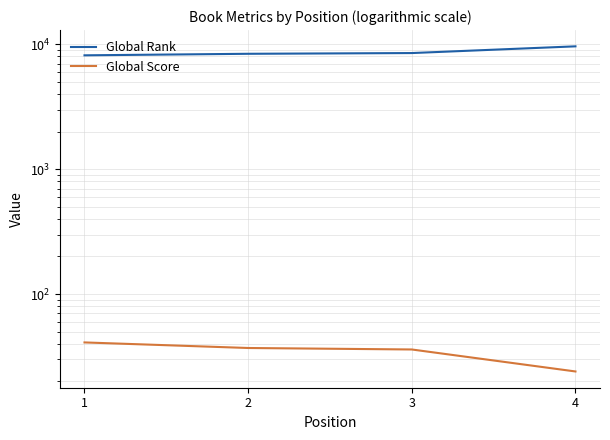

Between 2 and 3, which series saw the biggest shift?

Global Rank